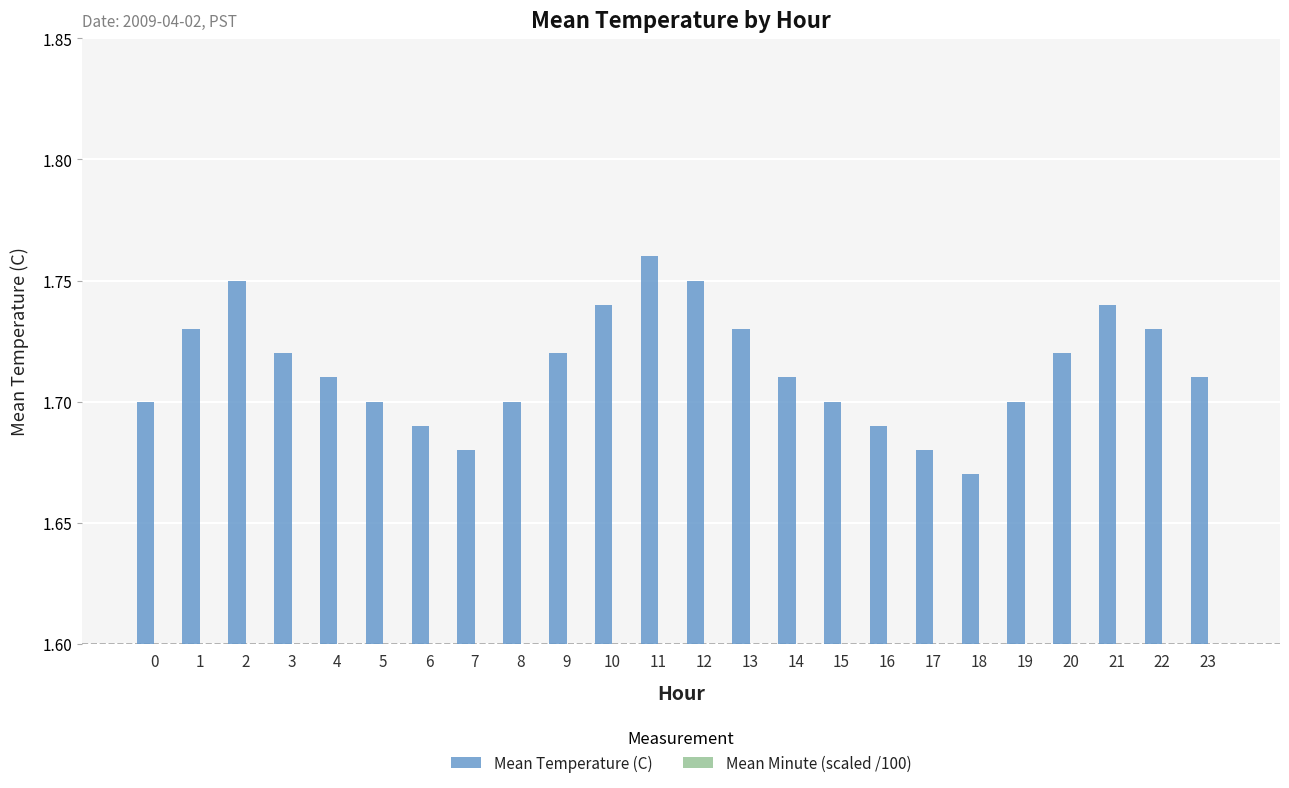

Which series has the widest spread of values?

Mean Temperature (C)